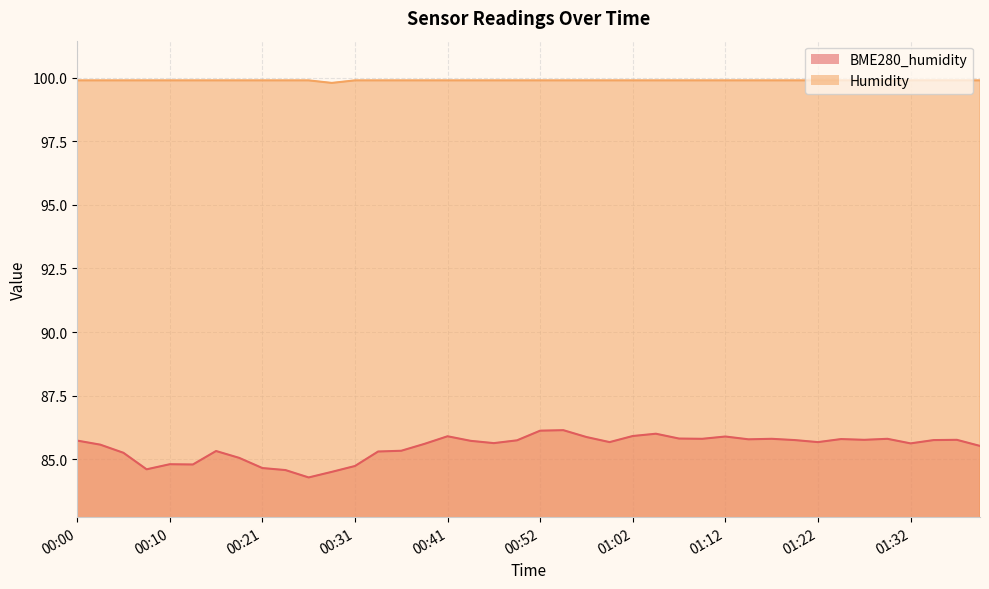

True or false: Humidity and BME280_humidity cross at least once.

False